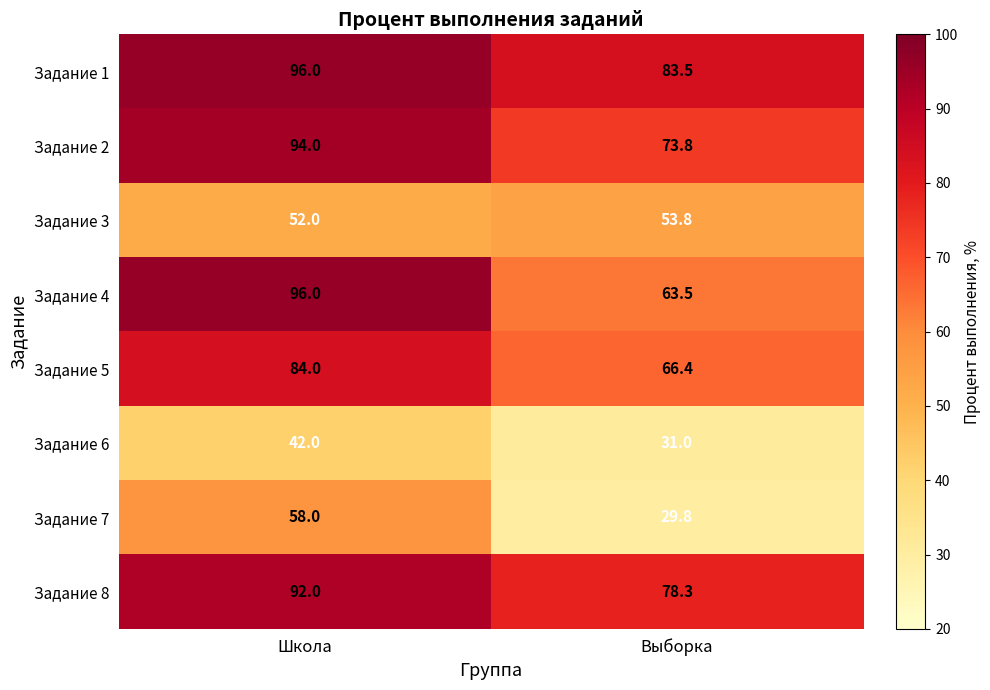

What is the sum of the Задание 6 values at Школа and Выборка?

73.0